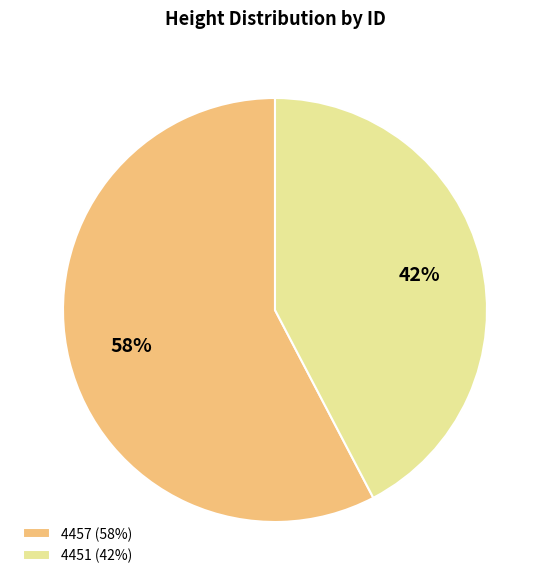

Is it true that 4451 is 42% of the pie?

True